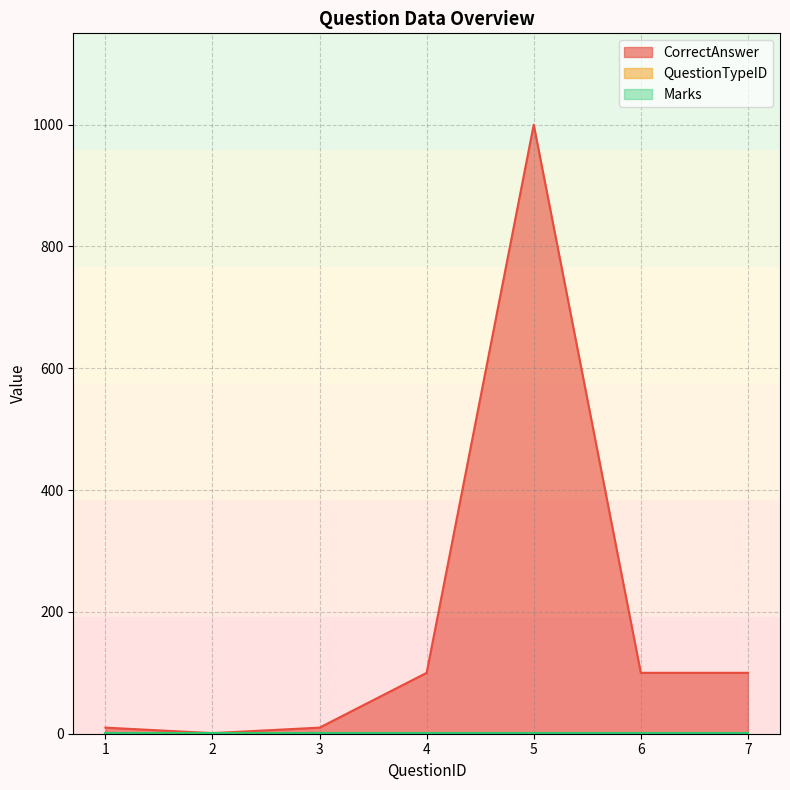

How many distinct data groups are displayed?

3